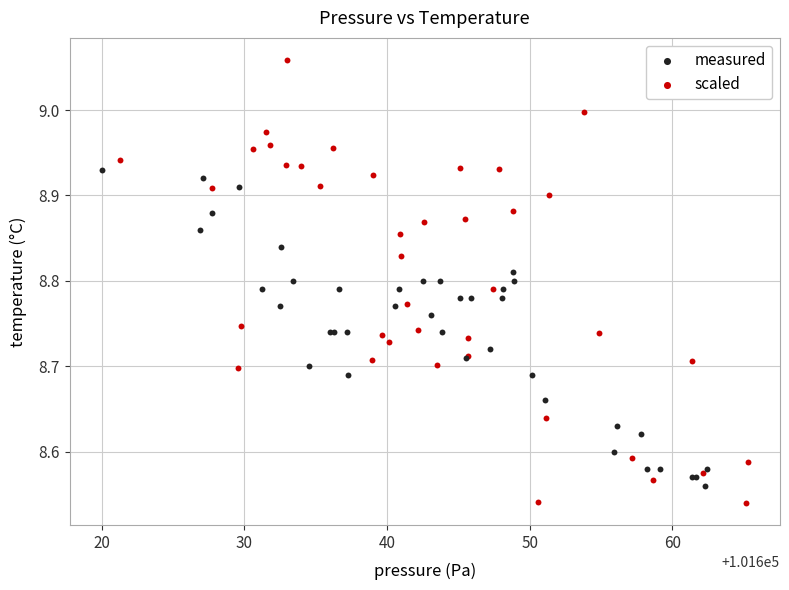

Which series has the largest Y range (max minus min)?

scaled